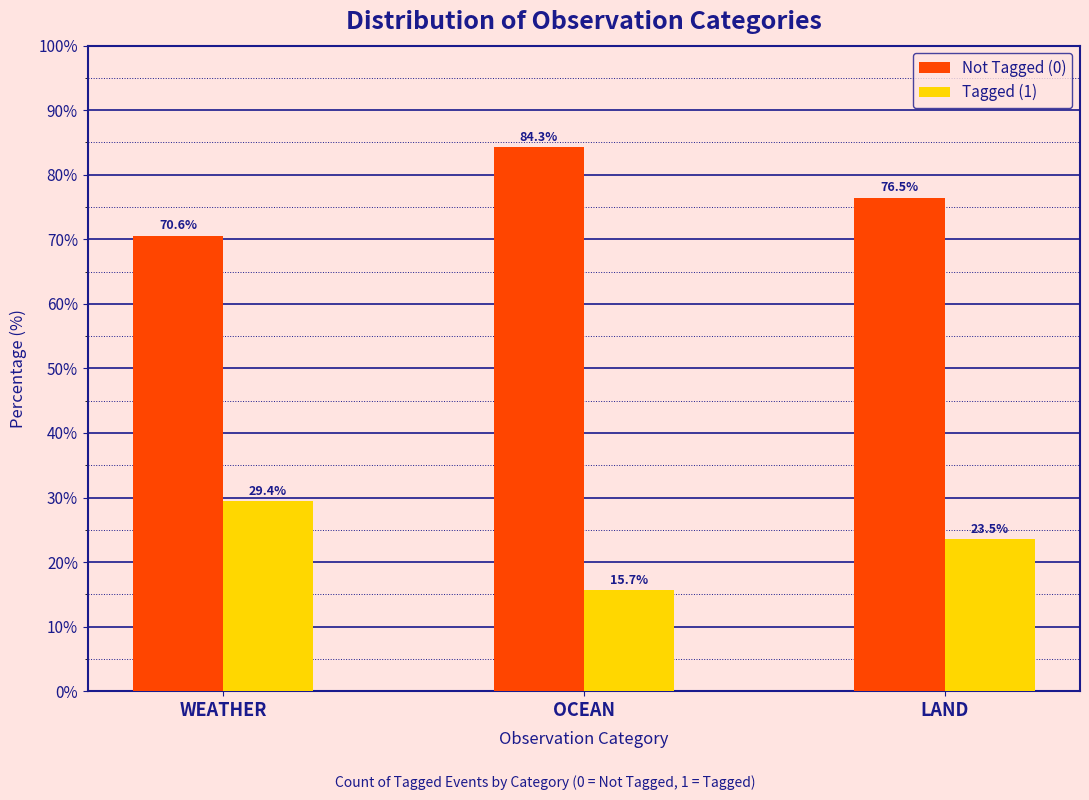

Reading left to right, extract all data points from this chart.

Not Tagged (0): 70.6	84.3	76.5
Tagged (1): 29.4	15.7	23.5